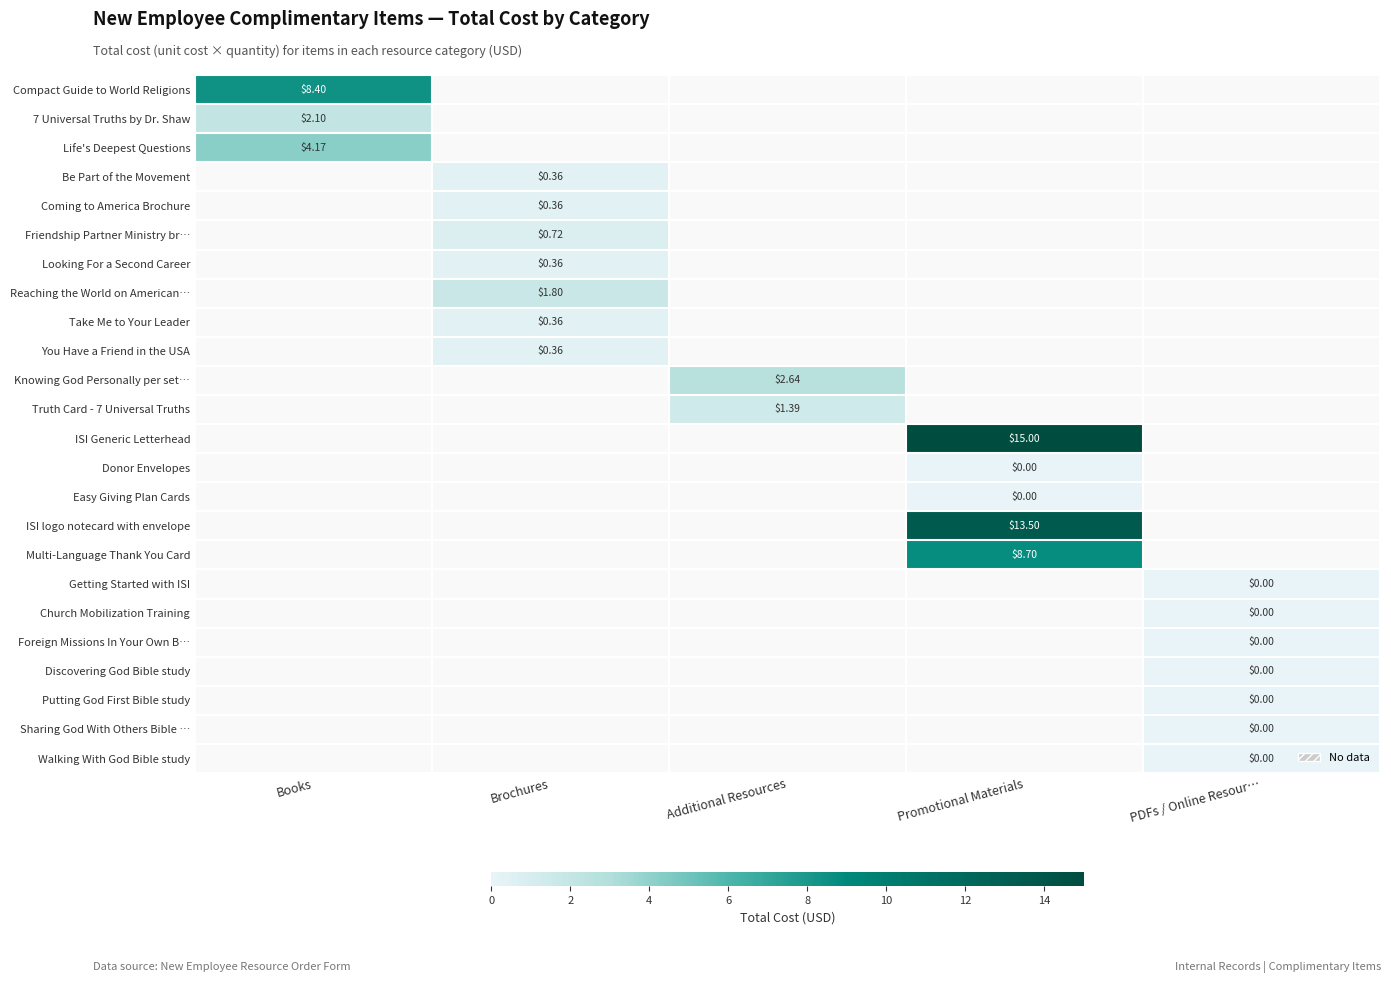

Is the value of Sharing God With Others Bible … at PDFs / Online Resour… greater than the value of Truth Card - 7 Universal Truths at Additional Resources?

No